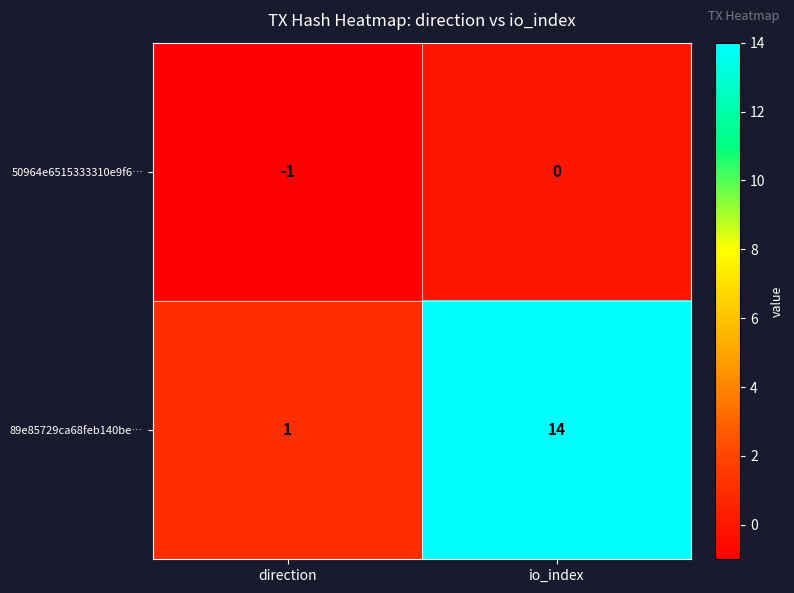

Which series has the largest range (max minus min)?

89e85729ca68feb140be…